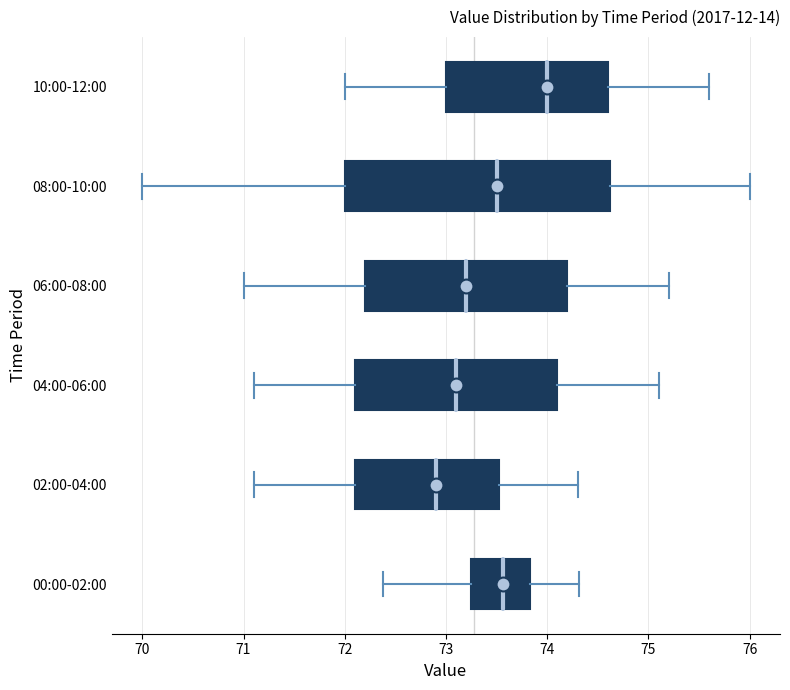

Reading bottom to top, transcribe this box plot: for each box, give where its median line is, the range the box spans, and where its two whiskers end, as read against the x-axis. The values are not printed on the chart, so give them approximately, as read against the axis.

00:00-02:00: median 73.6, box 73.2 to 73.8, whiskers 72.4 to 74.3
02:00-04:00: median 72.9, box 72.1 to 73.5, whiskers 71.1 to 74.3
04:00-06:00: median 73.1, box 72.1 to 74.1, whiskers 71.1 to 75.1
06:00-08:00: median 73.2, box 72.2 to 74.2, whiskers 71.0 to 75.2
08:00-10:00: median 73.5, box 72.0 to 74.6, whiskers 70.0 to 76.0
10:00-12:00: median 74.0, box 73.0 to 74.6, whiskers 72.0 to 75.6